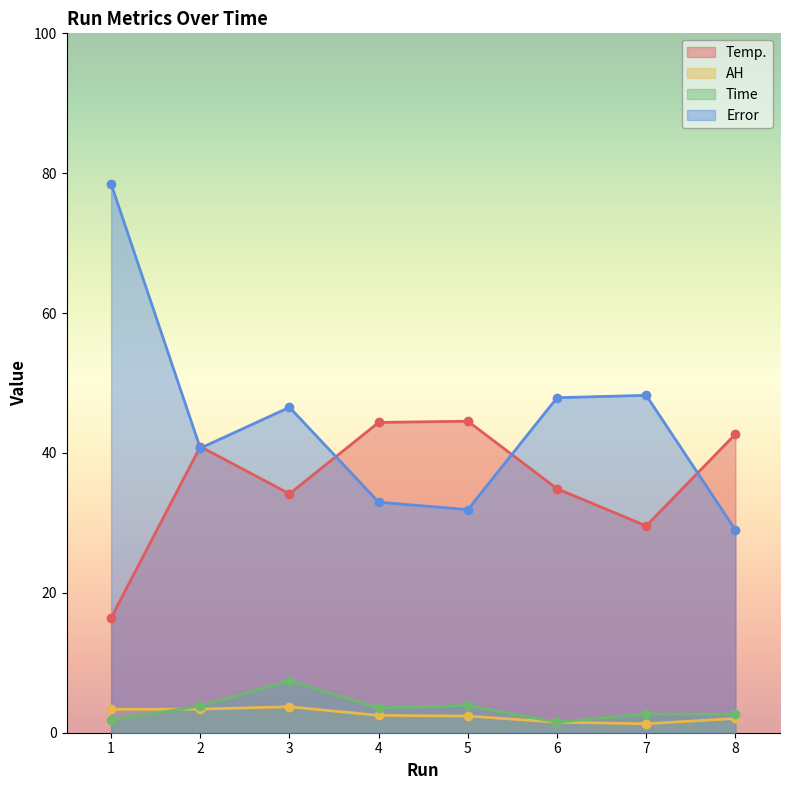

Rank the series by their maximum value, from lowest to highest.

AH, Time, Temp., Error